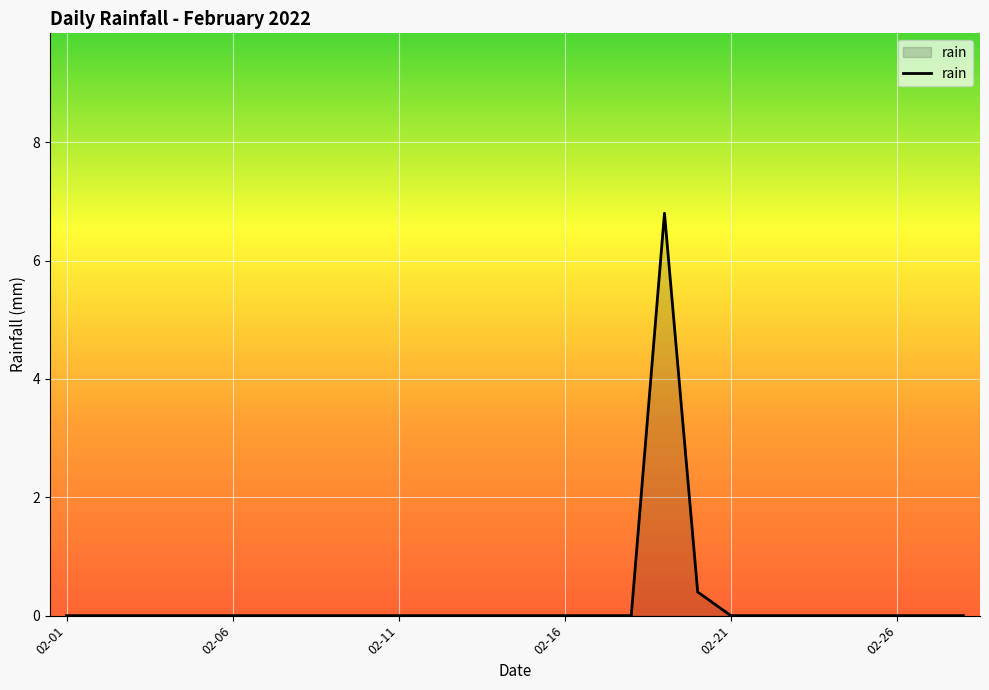

What is the maximum value shown in the chart?

6.8